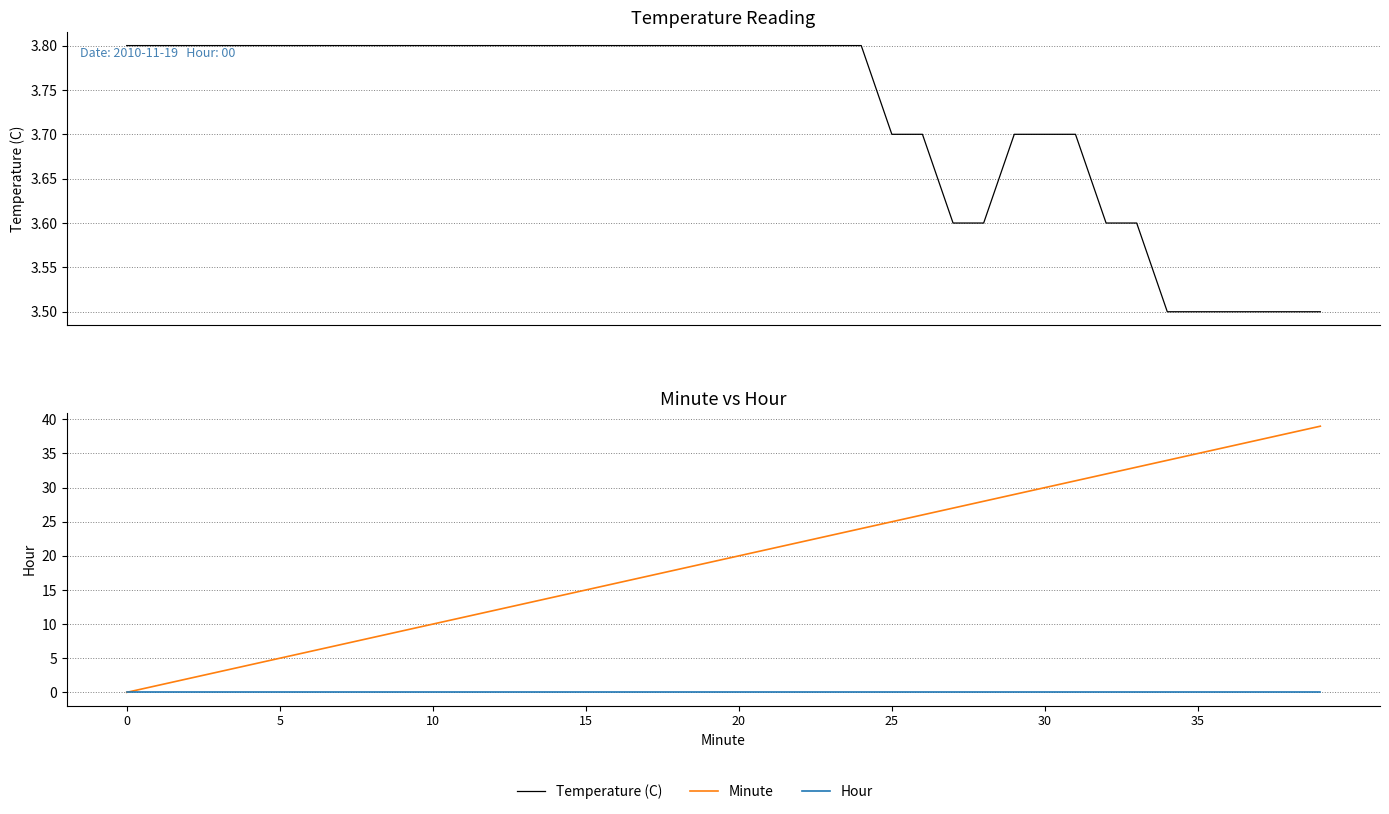

Is the value of Minute at 24 greater than the value of Temperature (C) at 21?

Yes